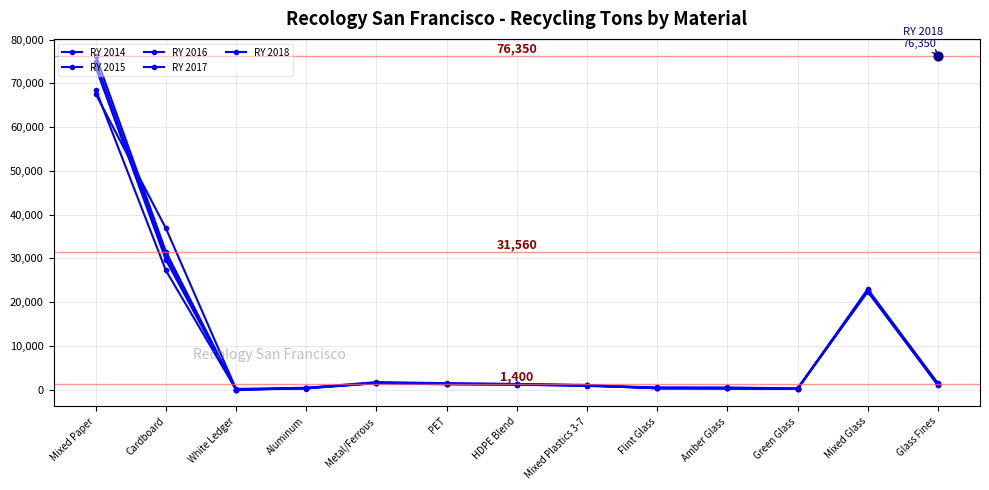

Which series reaches the maximum Y coordinate?

RY 2018